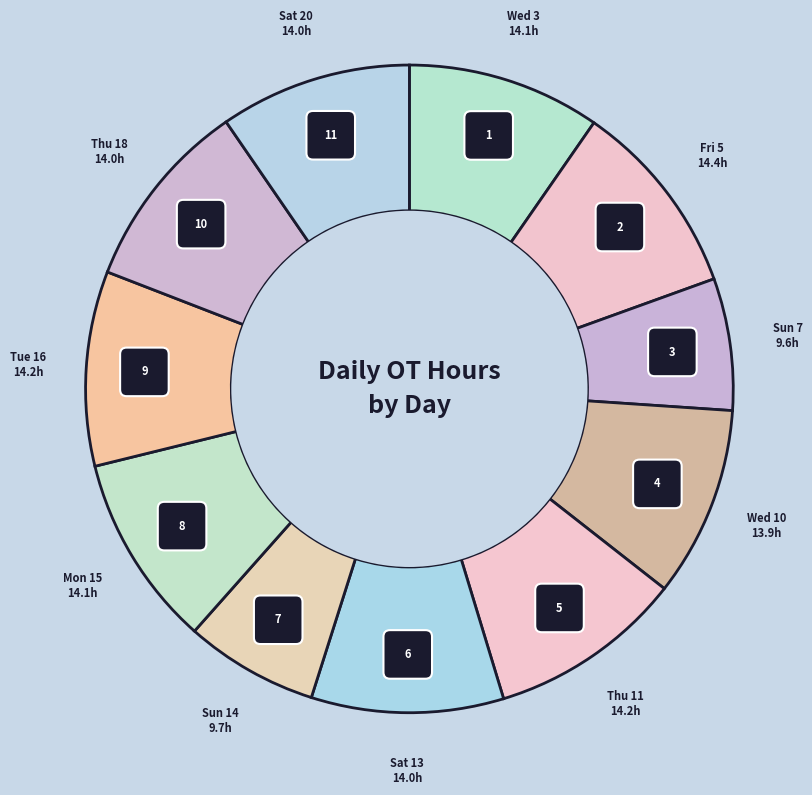

Does any single category account for the majority?

No